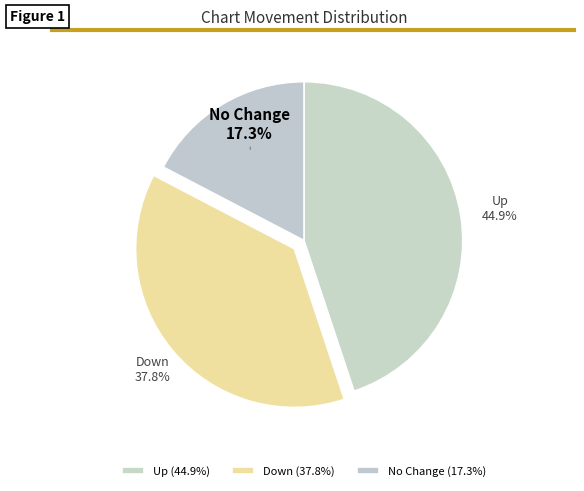

Combined, what portion of the pie is Up and Down?

82.7%